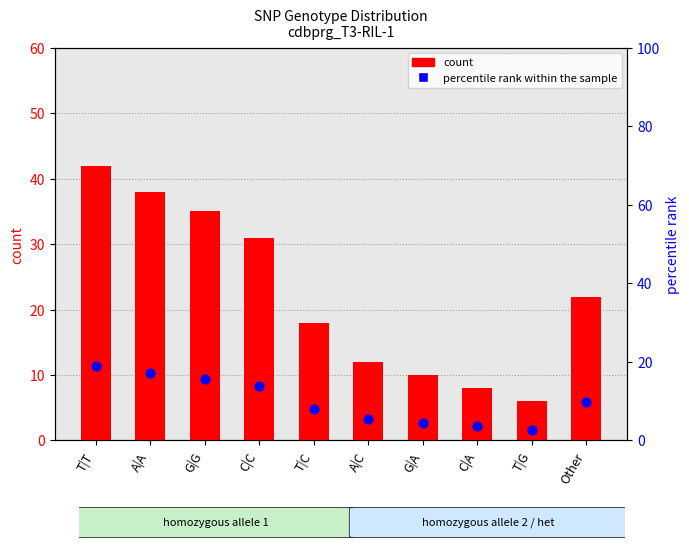

Which series has the widest spread of Y values?

count